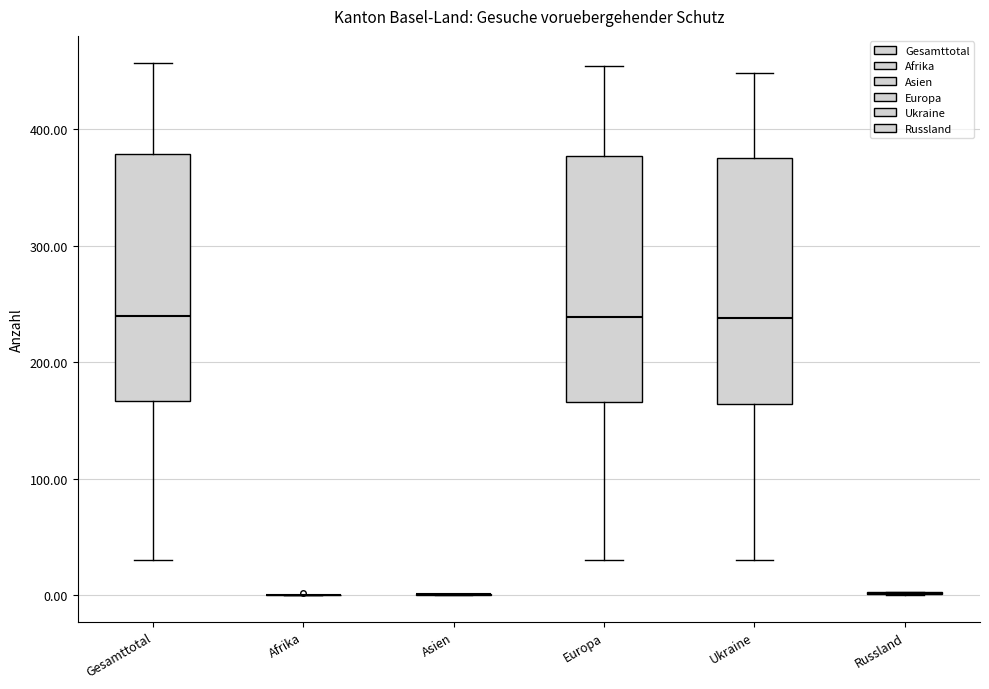

Reading left to right, read every box against the y-axis: the position of its median line, the range the box covers, and the ends of its whiskers. The values are not printed on the chart, so give them approximately, as read against the axis.

Gesamttotal: median 240, box 170 to 380, whiskers 30 to 460
Afrika: box collapsed to a line at 0, whiskers 0 to 0
Asien: box collapsed to a line at 0, whiskers 0 to 0
Europa: median 240, box 170 to 380, whiskers 30 to 450
Ukraine: median 240, box 160 to 370, whiskers 30 to 450
Russland: box collapsed to a line at 0, whiskers 0 to 0